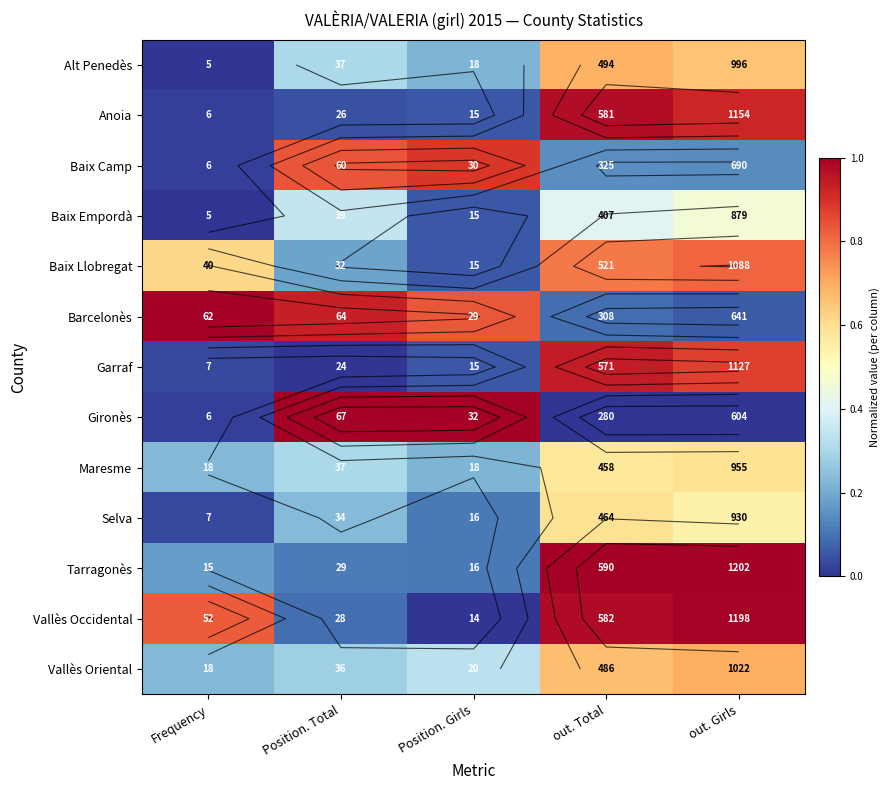

Is it true that Garraf equals 0.0 at Position. Girls?

False